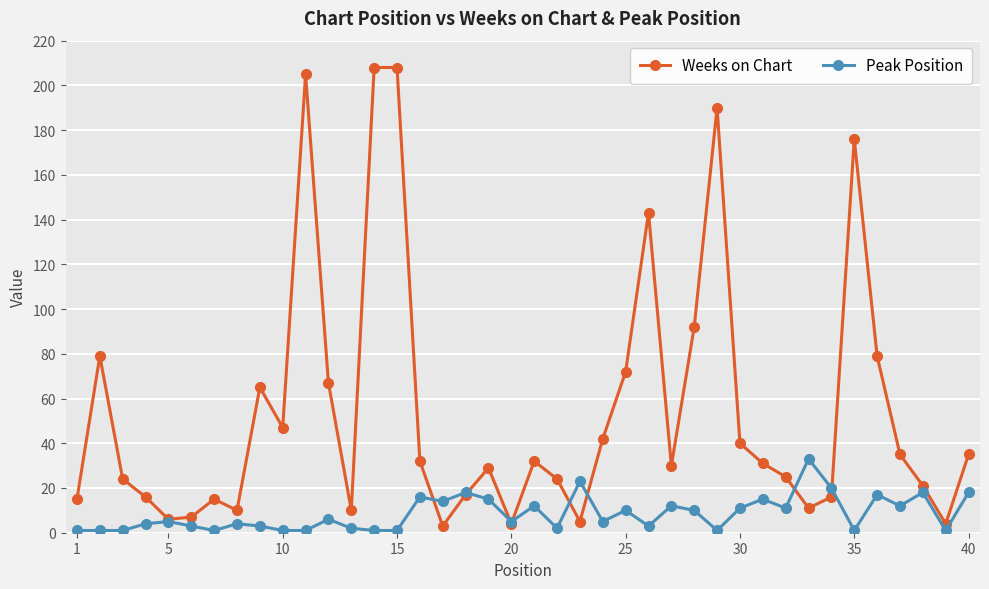

At how many categories does at least one series exceed 60?

12